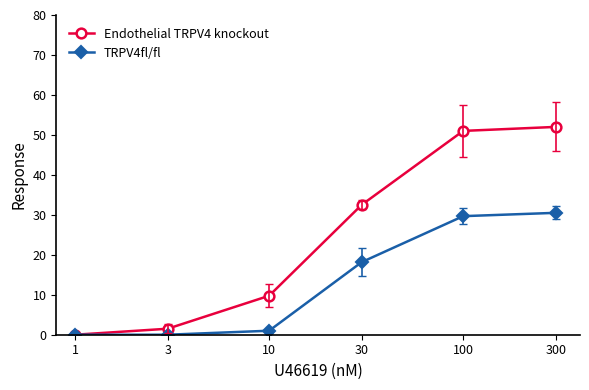

Rank the series by their maximum value, from highest to lowest.

Endothelial TRPV4 knockout, TRPV4fl/fl